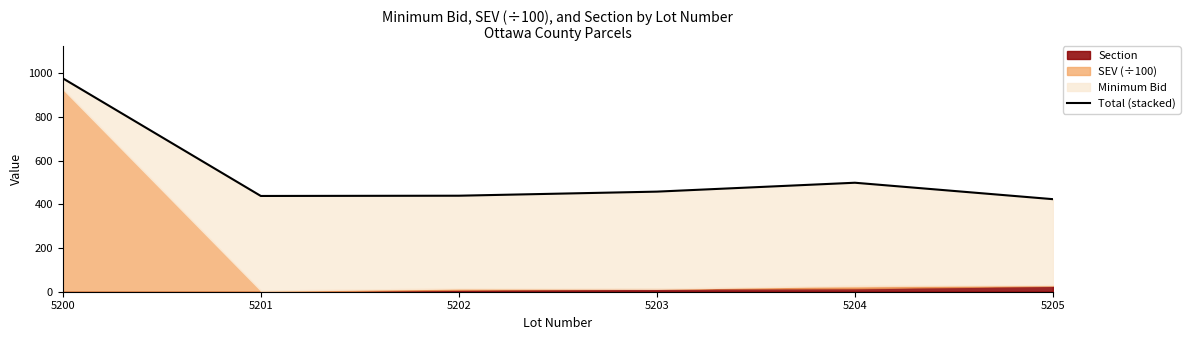

How many interior local peaks (higher than both neighbors) does the data have?

1